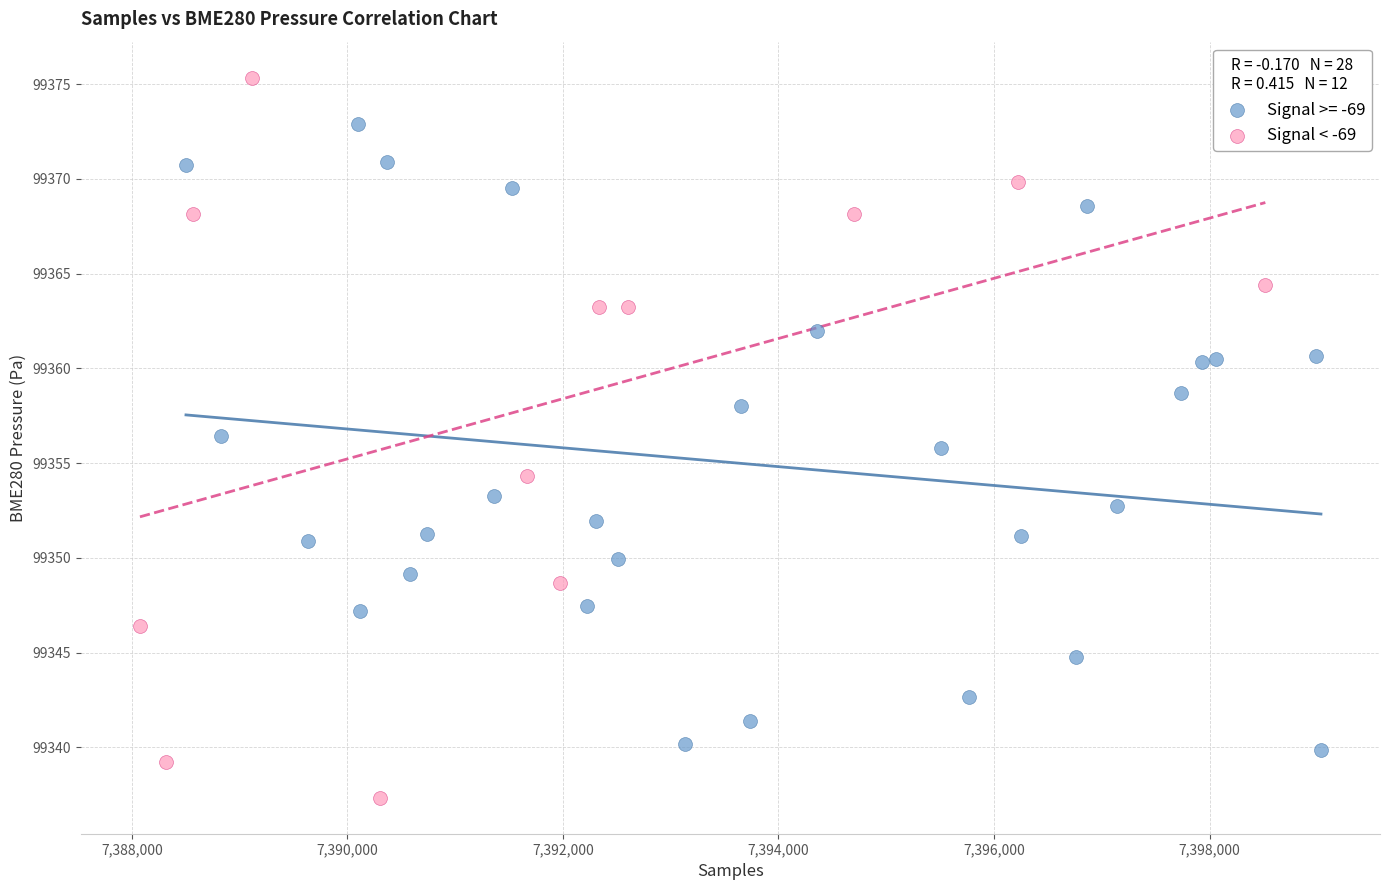

Which series has the widest spread of Y values?

Signal < -69